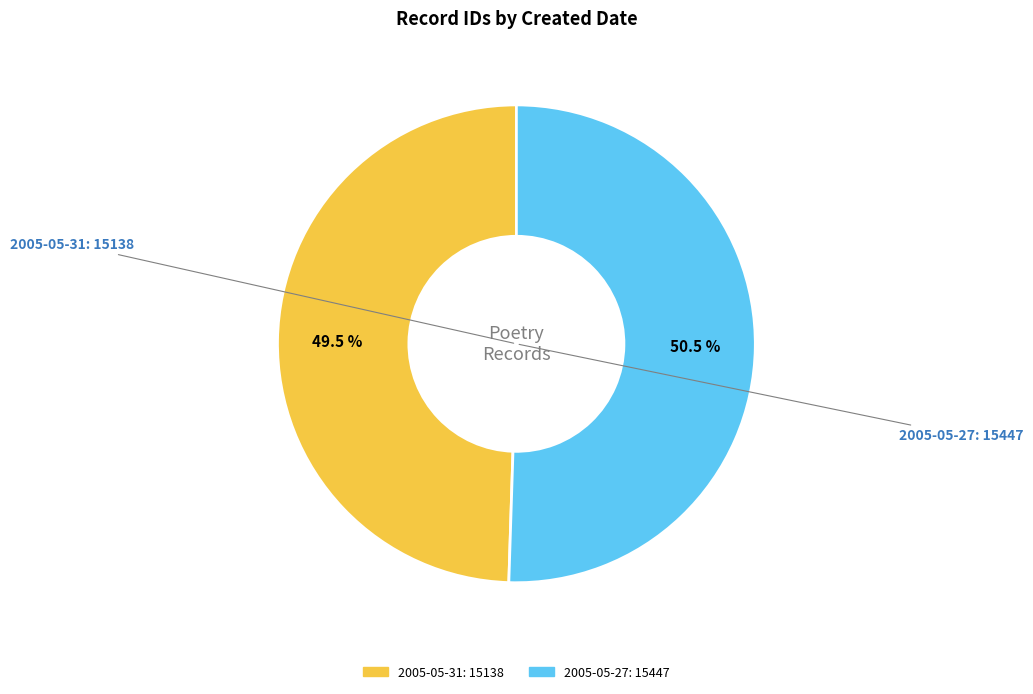

To the nearest percent, what is the average slice percentage?

50%